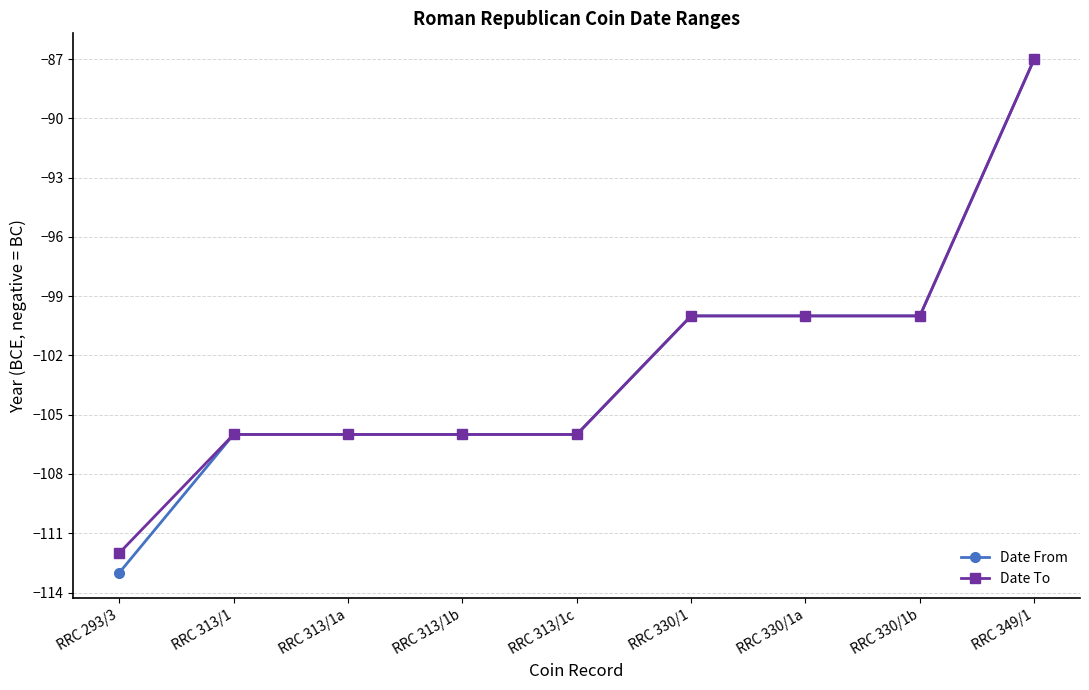

At which category does the chart reach its peak across all series?

RRC 349/1